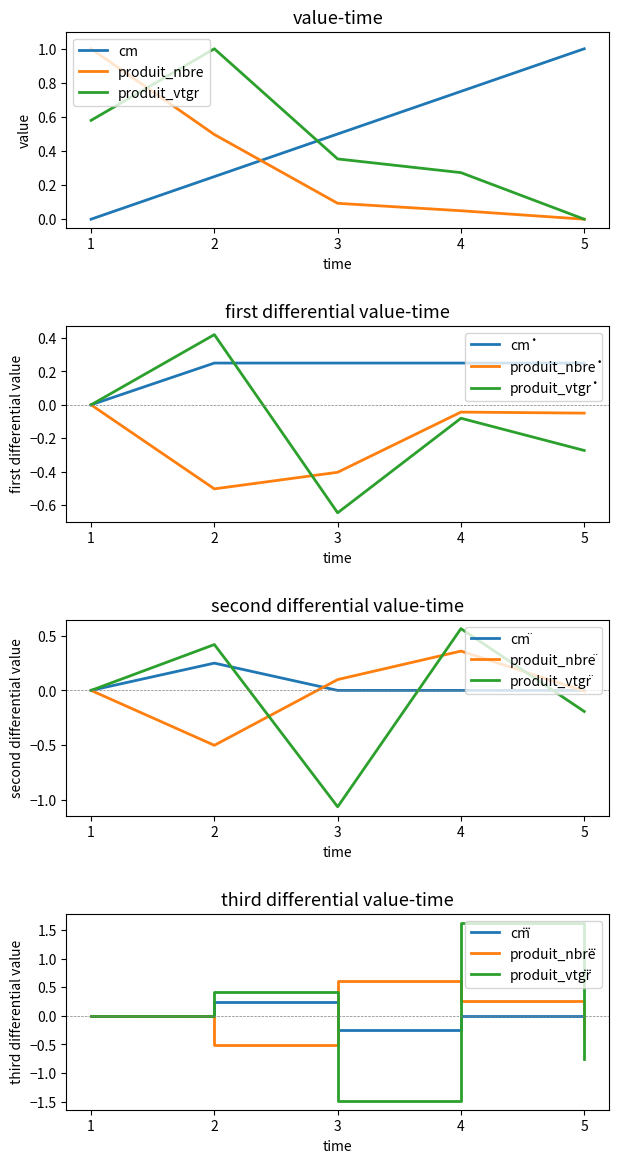

How many data points does each series have?

5